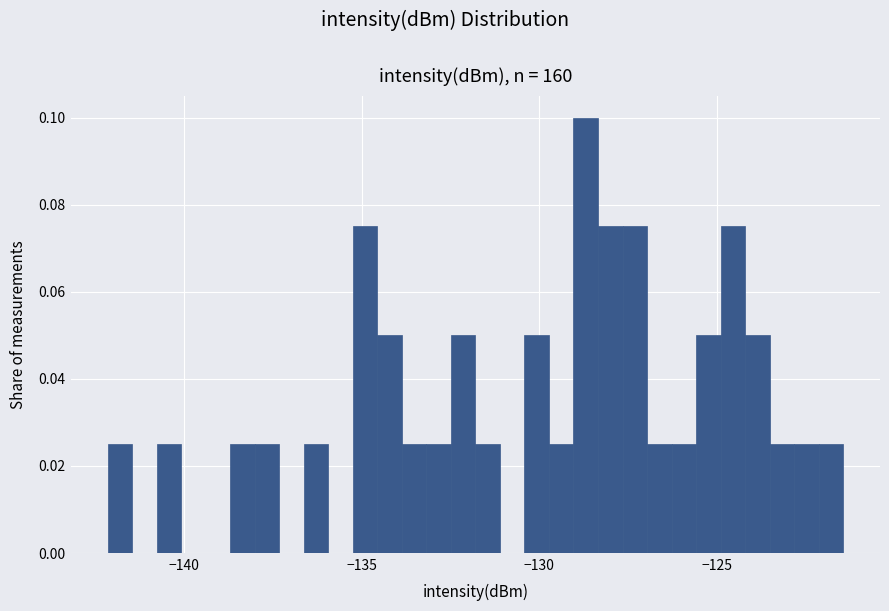

Read against the x-axis, roughly where is the centre of the tallest bar?

-128.5